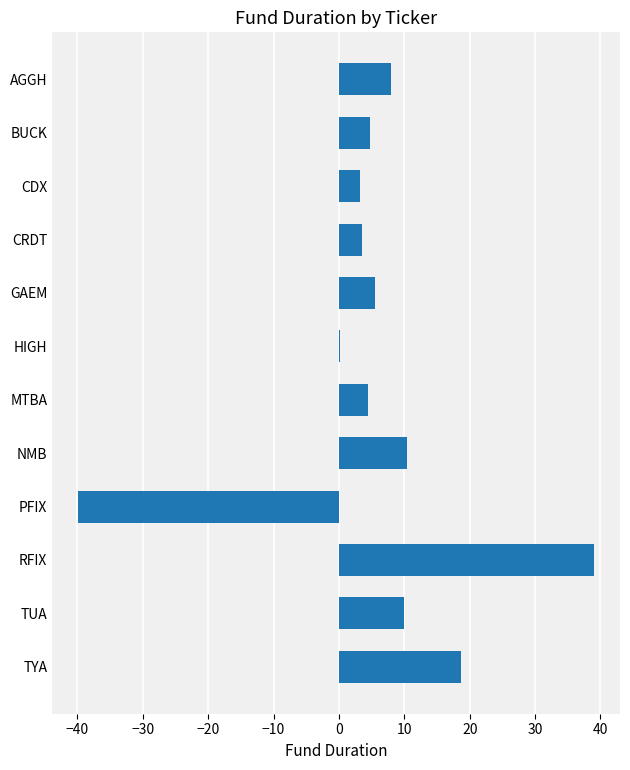

True or false: the data shows 4.5 at MTBA.

True